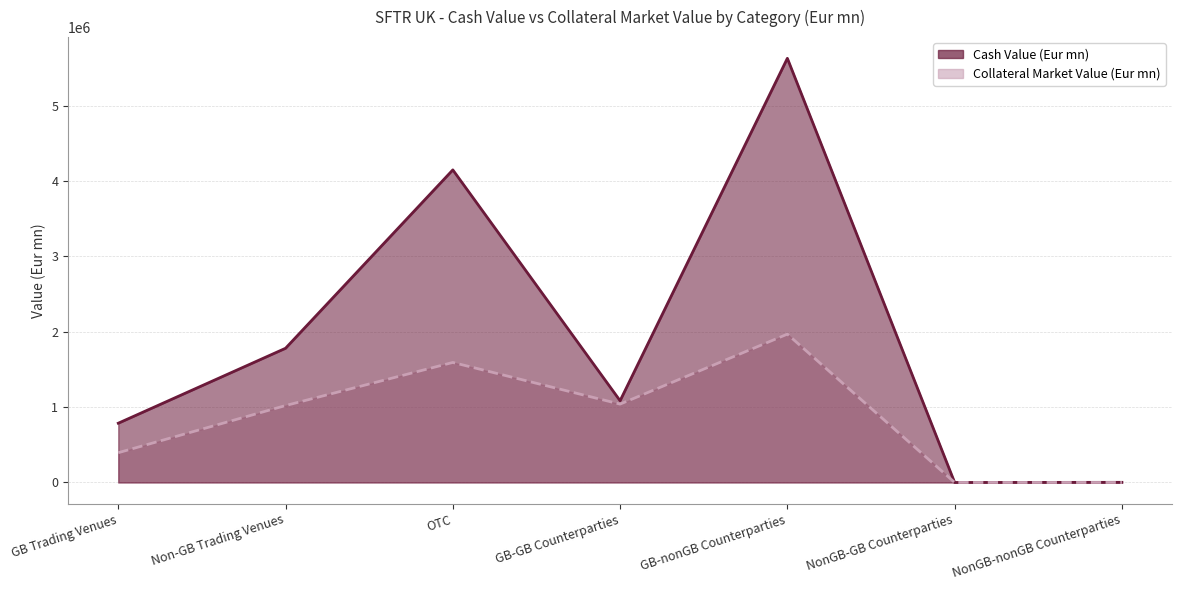

What is the average value of the Collateral Market Value (Eur mn) series?

859711.5